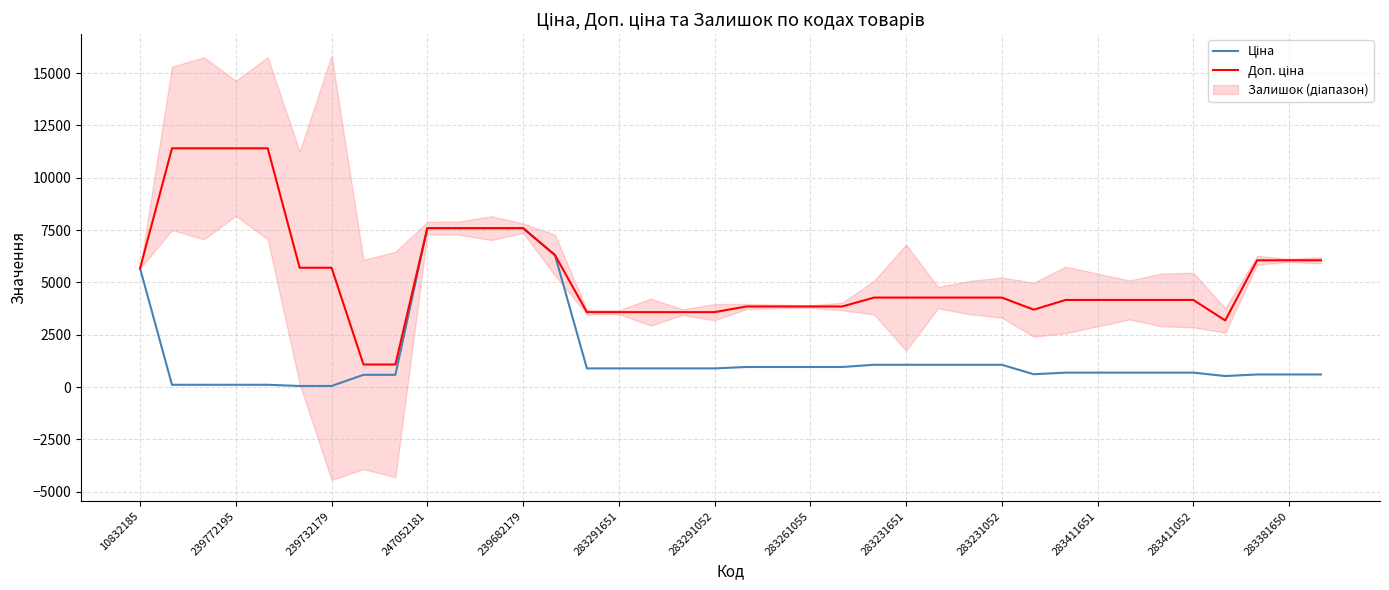

True or false: Доп. ціна has a value of 16567.8 at 239732179.

False